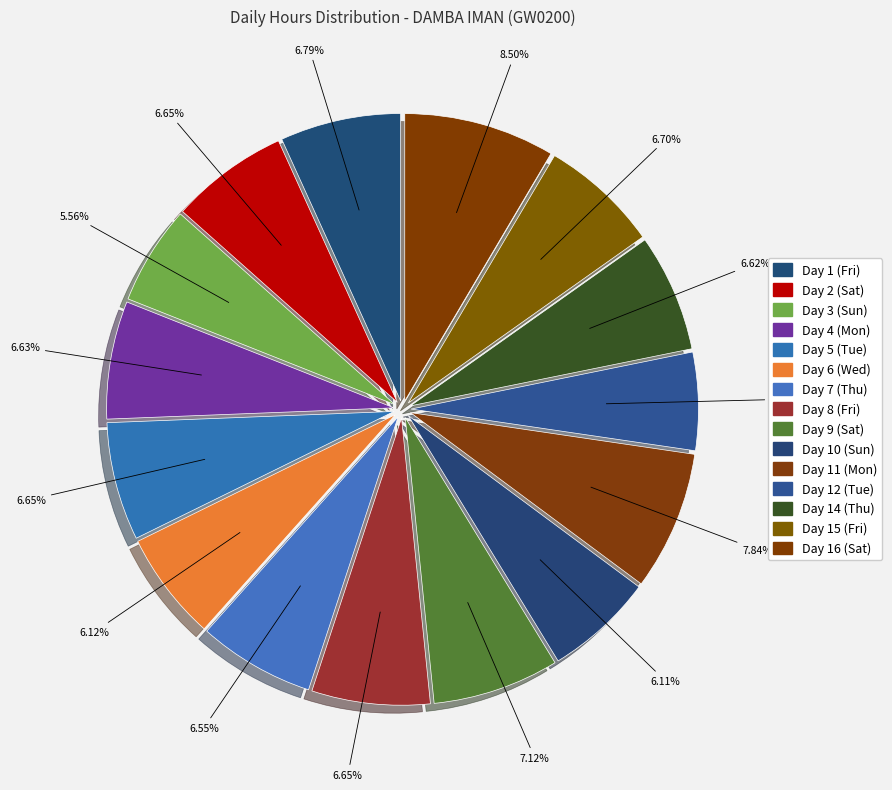

What percentage is the Day 8 (Fri) slice, to the nearest percent?

7%